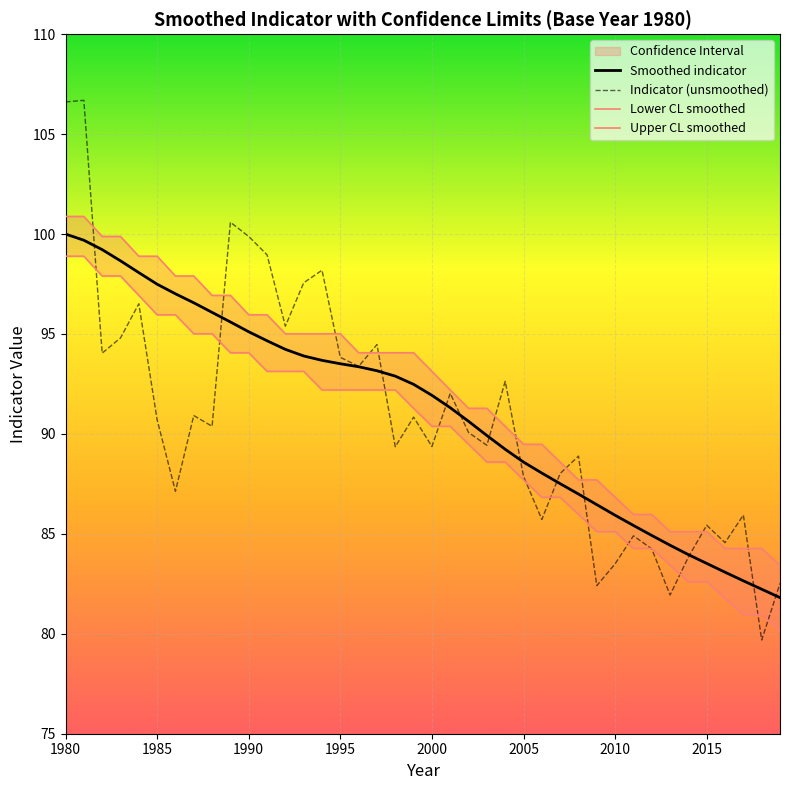

True or false: Smoothed indicator and Lower CL smoothed intersect in this chart.

False